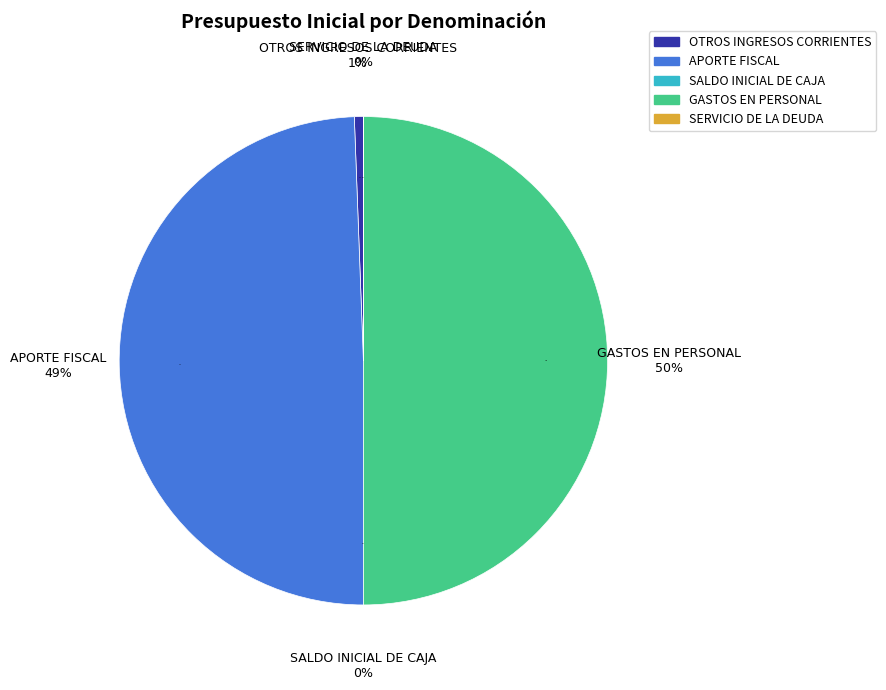

To the nearest percent, what is the difference between the GASTOS EN PERSONAL and APORTE FISCAL slice percentages?

1%